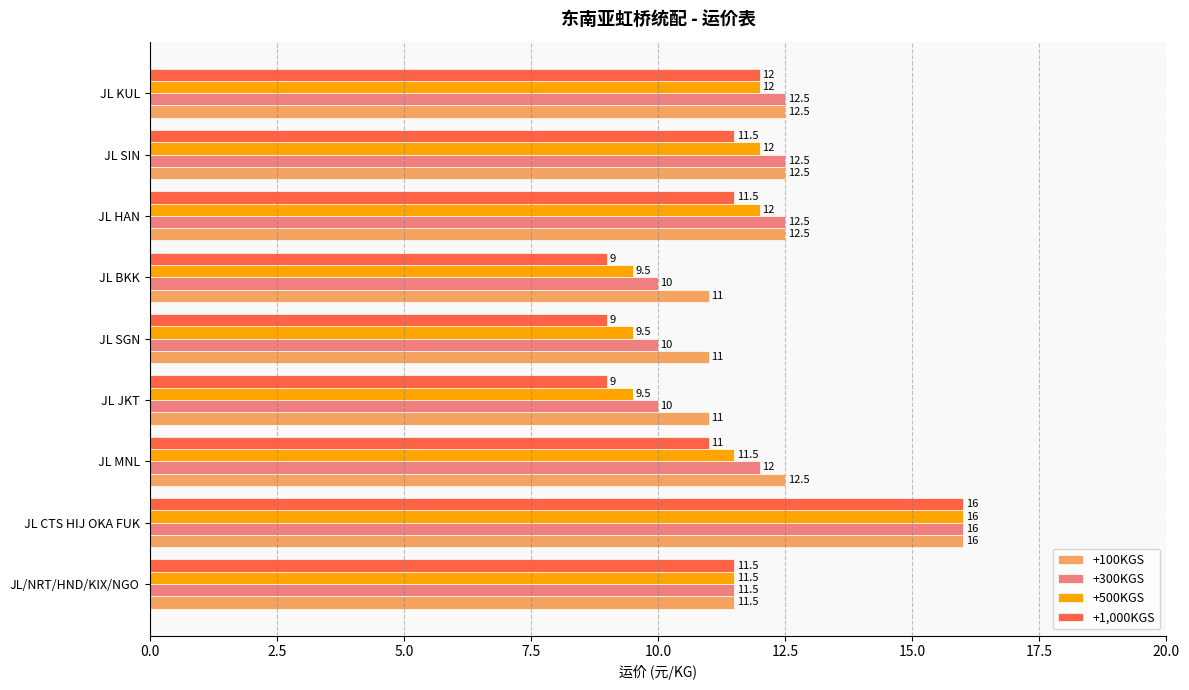

Which series has the widest spread of values?

+1,000KGS